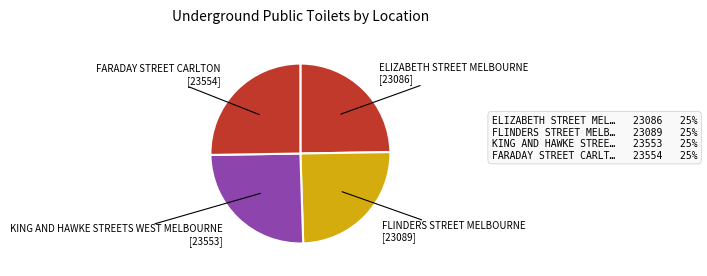

Is it true that ELIZABETH STREET MELBOURNE is 30% of the pie?

False